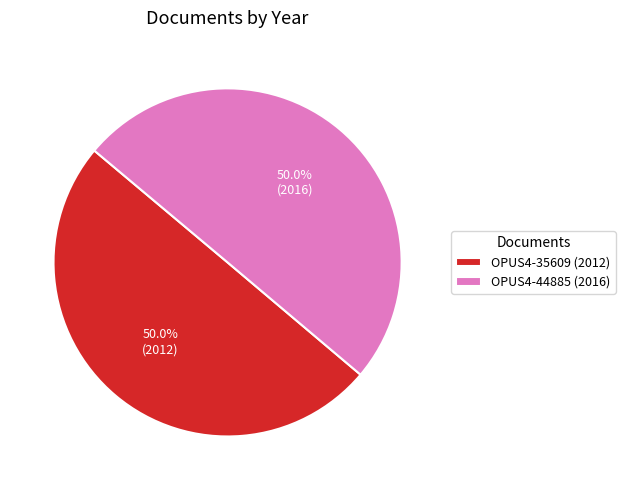

What is the ratio of the value at OPUS4-44885 (2016) to the value at OPUS4-35609 (2012)?

1.0